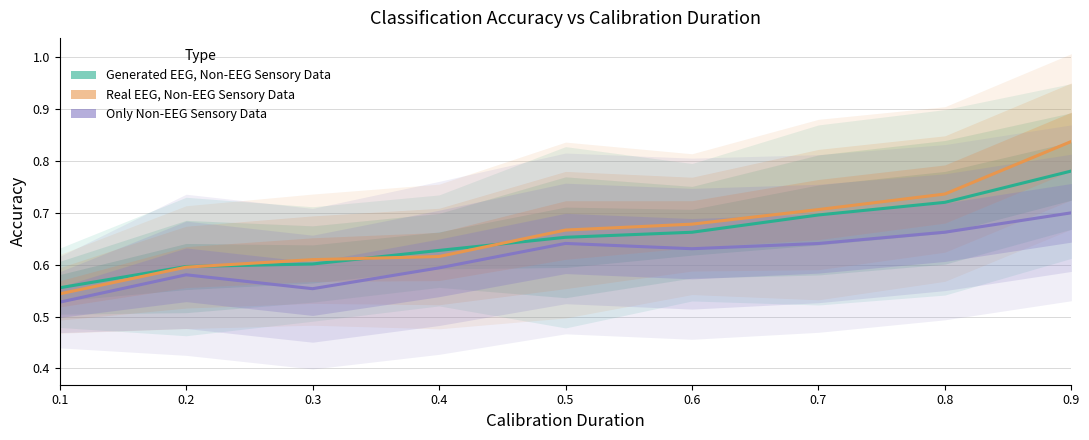

How many times do Generated EEG, Non-EEG Sensory Data and Real EEG, Non-EEG Sensory Data cross each other?

3